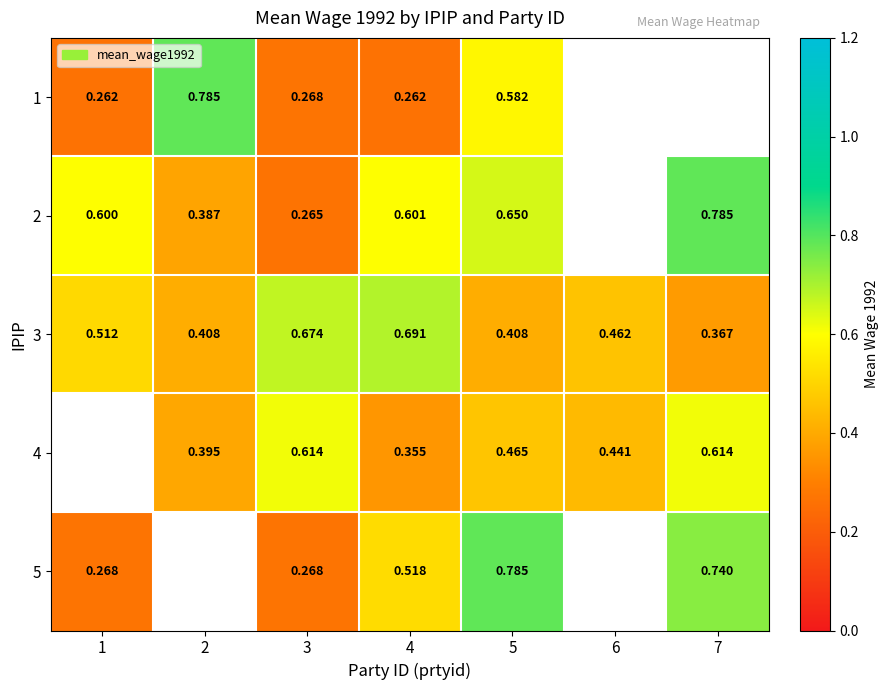

Is the value of 2 at 3 greater than the value of 4 at 3?

No